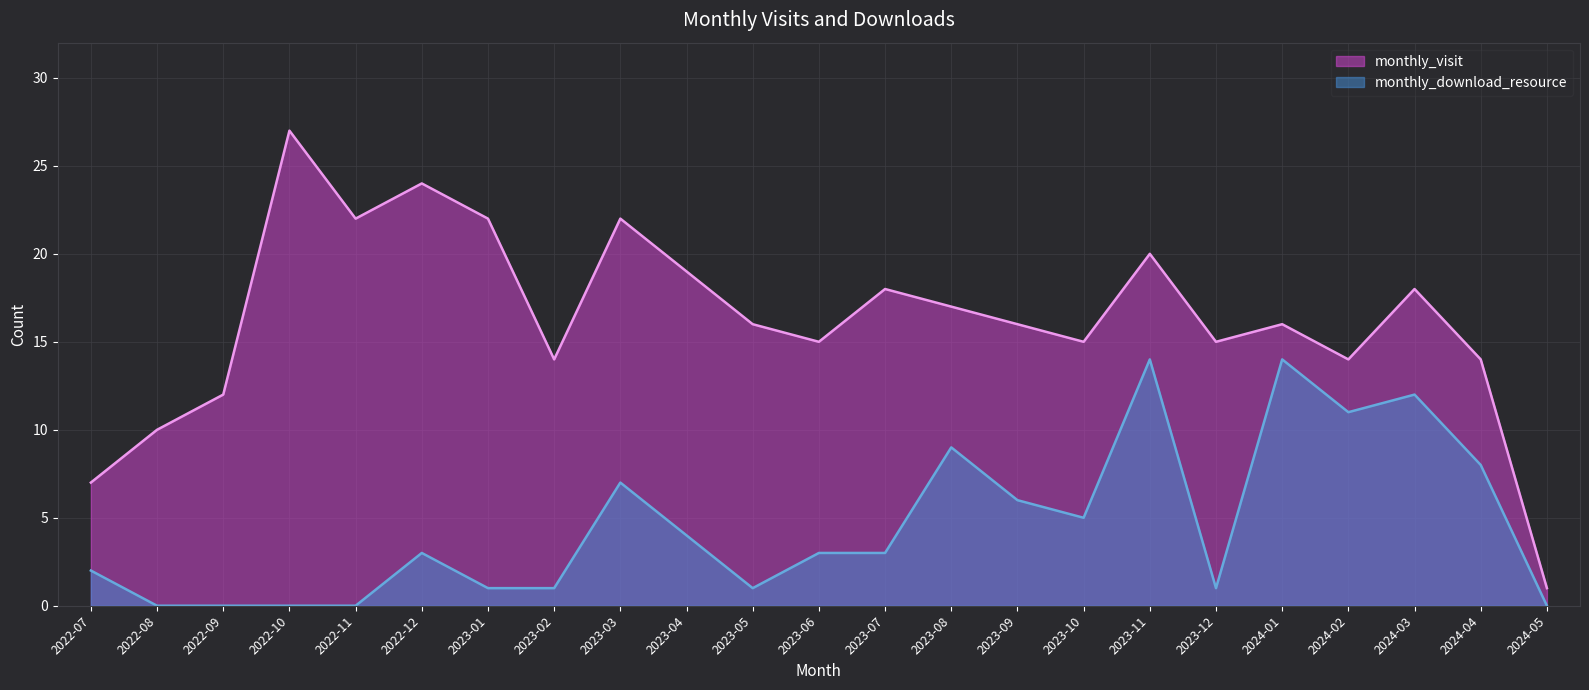

Reading left to right, list all the values displayed in this chart.

monthly_visit: 2022-07=7	2022-08=10	2022-09=12	2022-10=27	2022-11=22	2022-12=24	2023-01=22	2023-02=14	2023-03=22	2023-04=19	2023-05=16	2023-06=15	2023-07=18	2023-08=17	2023-09=16	2023-10=15	2023-11=20	2023-12=15	2024-01=16	2024-02=14	2024-03=18	2024-04=14	2024-05=1
monthly_download_resource: 2022-07=2	2022-08=0	2022-09=0	2022-10=0	2022-11=0	2022-12=3	2023-01=1	2023-02=1	2023-03=7	2023-04=4	2023-05=1	2023-06=3	2023-07=3	2023-08=9	2023-09=6	2023-10=5	2023-11=14	2023-12=1	2024-01=14	2024-02=11	2024-03=12	2024-04=8	2024-05=0